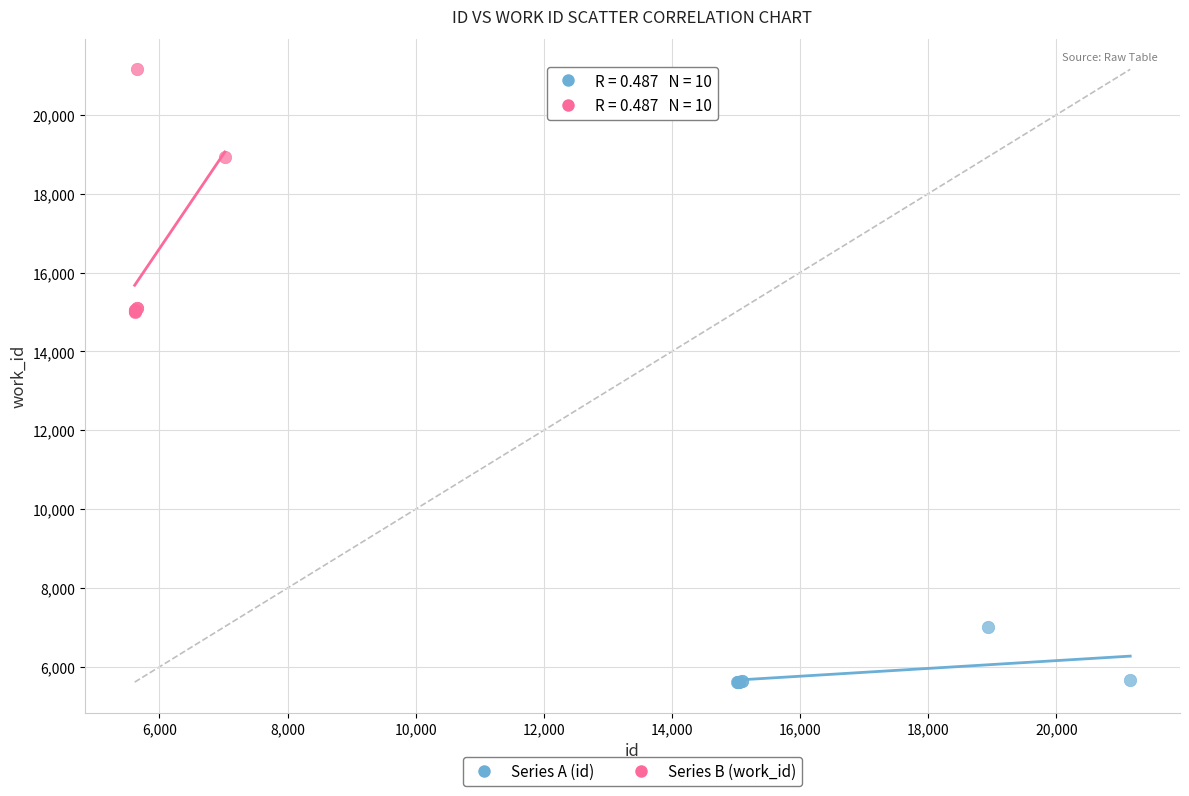

Which series contains the lowest Y value?

Series A (id)